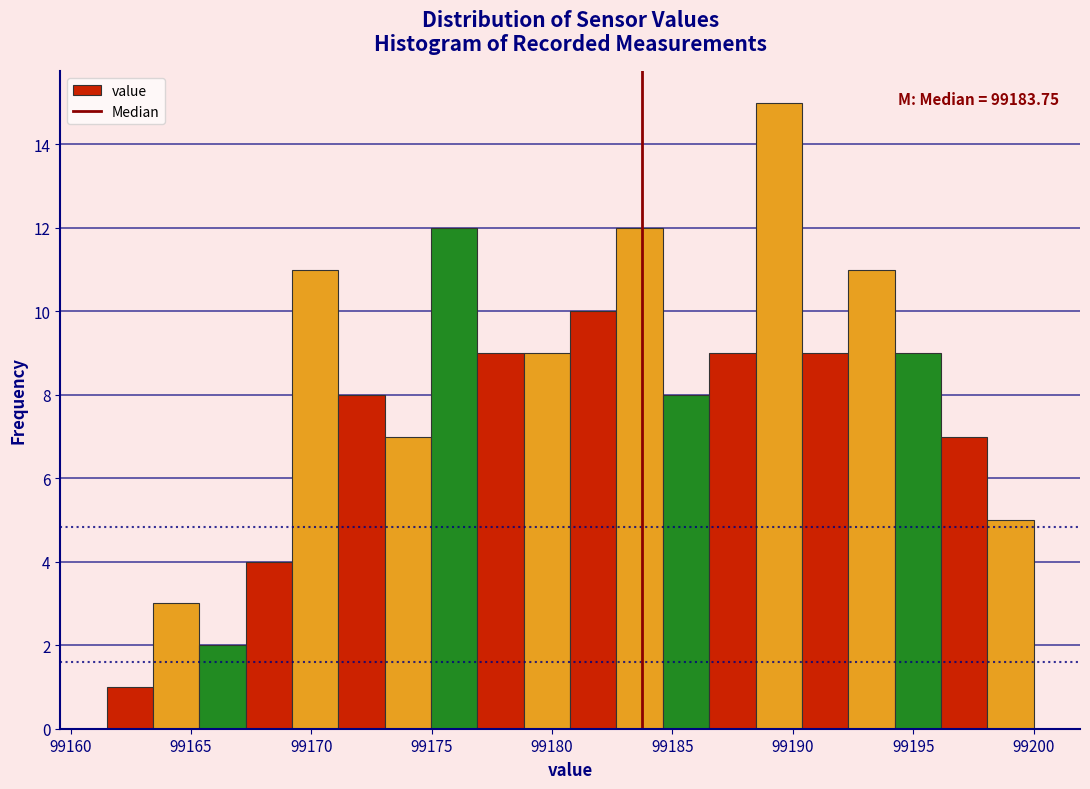

Around what value on the x-axis is the tallest bar? Give the approximate position of its centre, as read against the axis.

99189.5